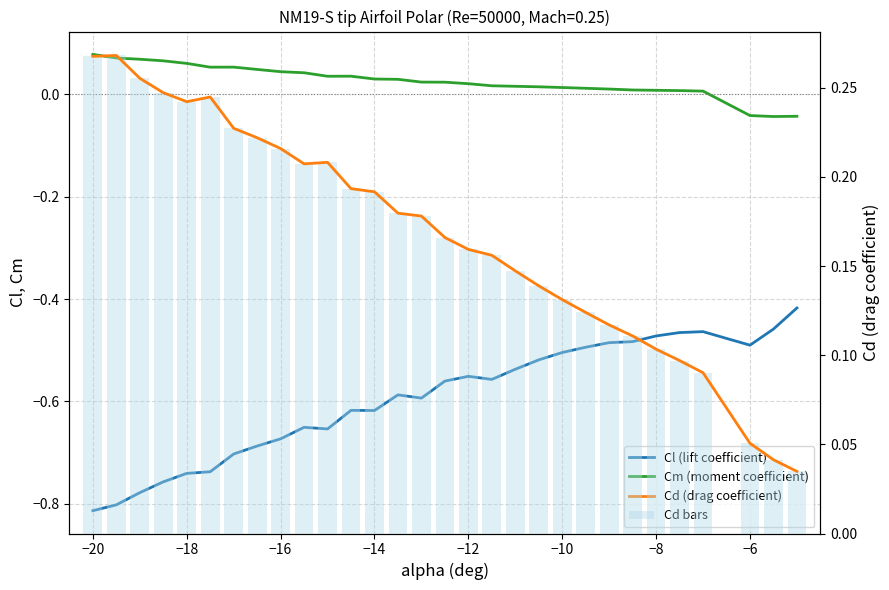

Are the bars horizontal?

No